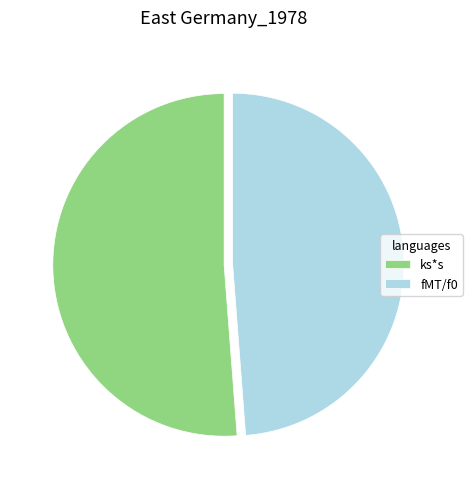

Rank the categories by value from lowest to highest.

fMT/f0, ks*s